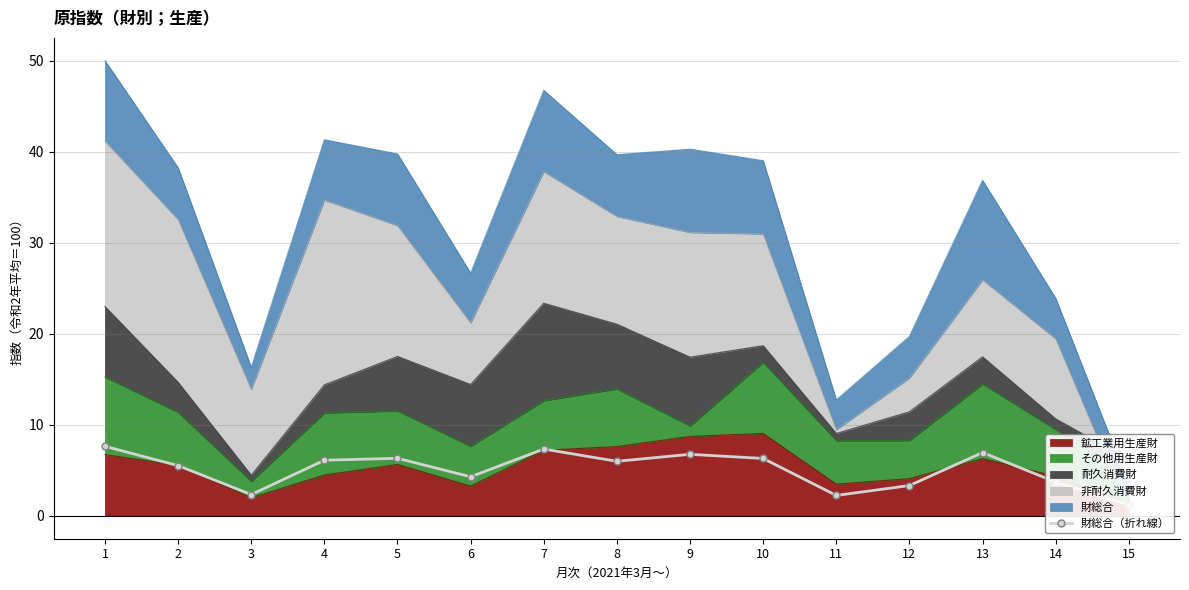

Rank the categories by value from lowest to highest.

15, 11, 3, 12, 14, 6, 2, 8, 4, 10, 5, 9, 13, 7, 1